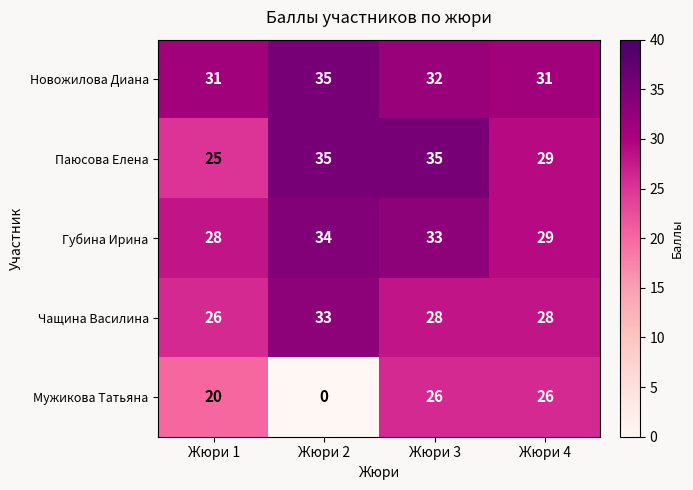

At which category is the sum across all series the highest?

Жюри 3